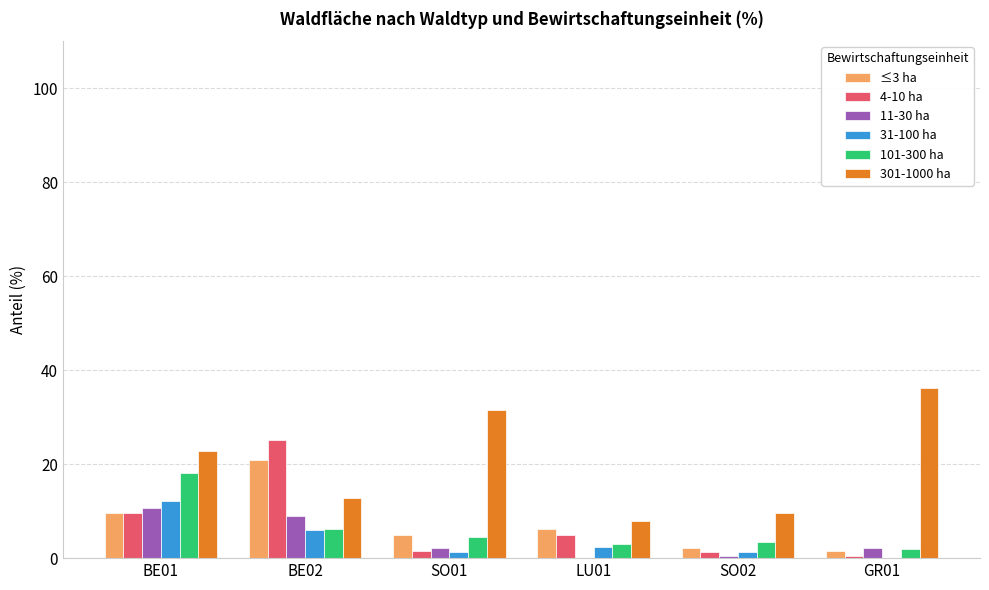

How many data points in 4-10 ha are above 4?

3